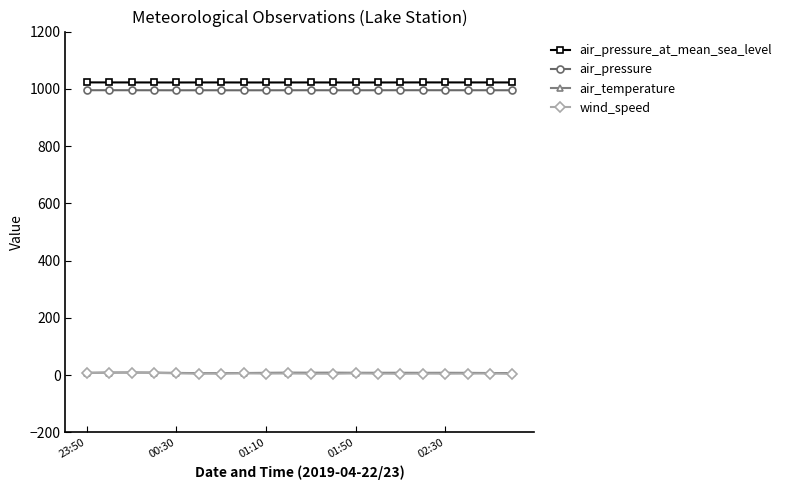

What is the sum of all air_pressure values?

19900.4